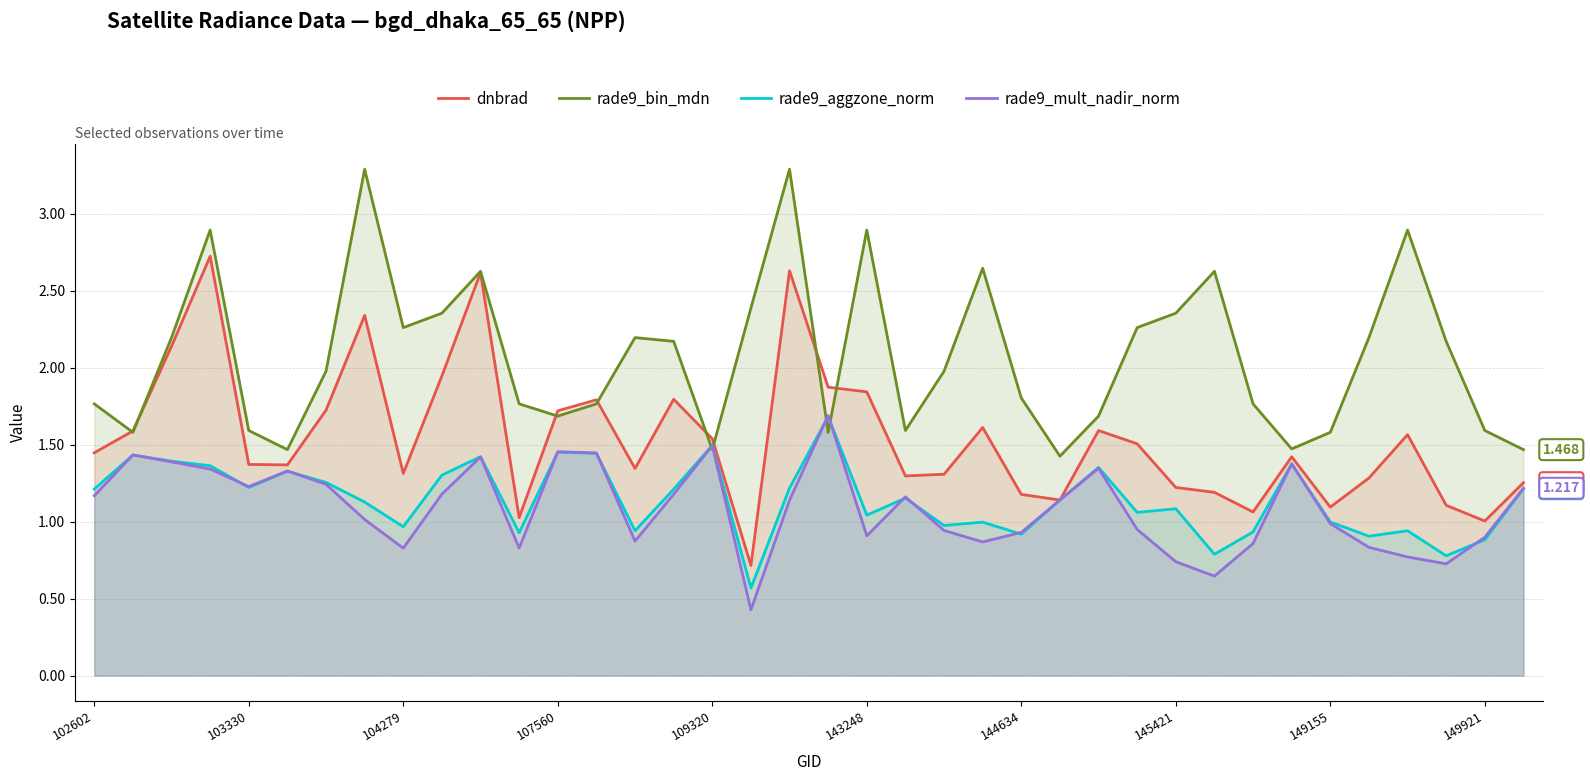

Reading left to right, what are all the values shown in this chart?

dnbrad: 1.4	1.6	2.1	2.7	1.4	1.4	1.7	2.3	1.3	1.9	2.6	1.0	1.7	1.8	1.3	1.8	1.5	0.7	2.6	1.9	1.8	1.3	1.3	1.6	1.2	1.1	1.6	1.5	1.2	1.2	1.1	1.4	1.1	1.3	1.6	1.1	1.0	1.3
rade9_bin_mdn: 1.8	1.6	2.2	2.9	1.6	1.5	2.0	3.3	2.3	2.4	2.6	1.8	1.7	1.8	2.2	2.2	1.5	2.4	3.3	1.6	2.9	1.6	2.0	2.6	1.8	1.4	1.7	2.3	2.4	2.6	1.8	1.5	1.6	2.2	2.9	2.2	1.6	1.5
rade9_aggzone_norm: 1.2	1.4	1.4	1.4	1.2	1.3	1.3	1.1	1.0	1.3	1.4	0.9	1.5	1.4	0.9	1.2	1.5	0.6	1.2	1.7	1.0	1.2	1.0	1.0	0.9	1.1	1.4	1.1	1.1	0.8	0.9	1.4	1.0	0.9	0.9	0.8	0.9	1.2
rade9_mult_nadir_norm: 1.2	1.4	1.4	1.3	1.2	1.3	1.2	1.0	0.8	1.2	1.4	0.8	1.5	1.4	0.9	1.2	1.5	0.4	1.1	1.7	0.9	1.2	0.9	0.9	0.9	1.1	1.3	0.9	0.7	0.6	0.9	1.4	1.0	0.8	0.8	0.7	0.9	1.2